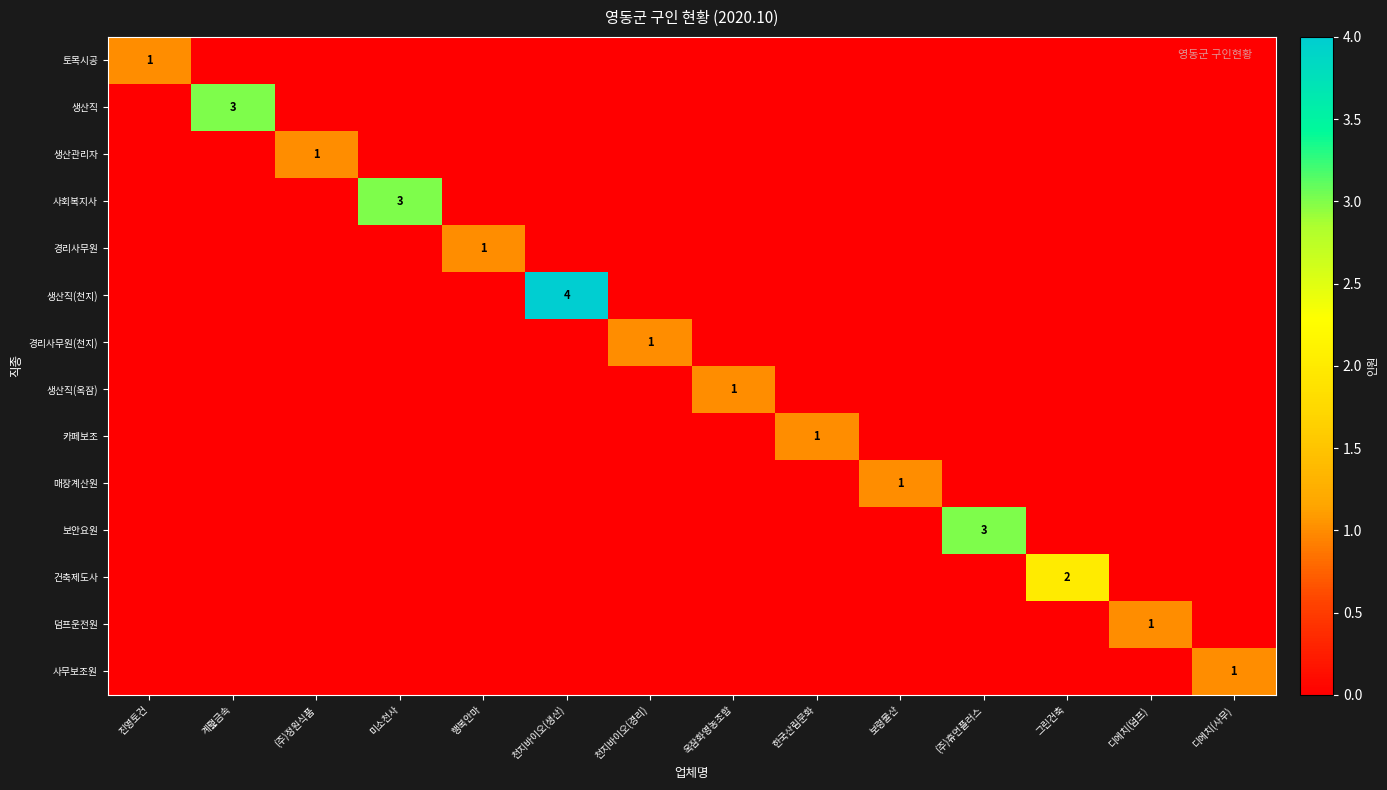

Which series has the largest total across all categories?

생산직(천지)